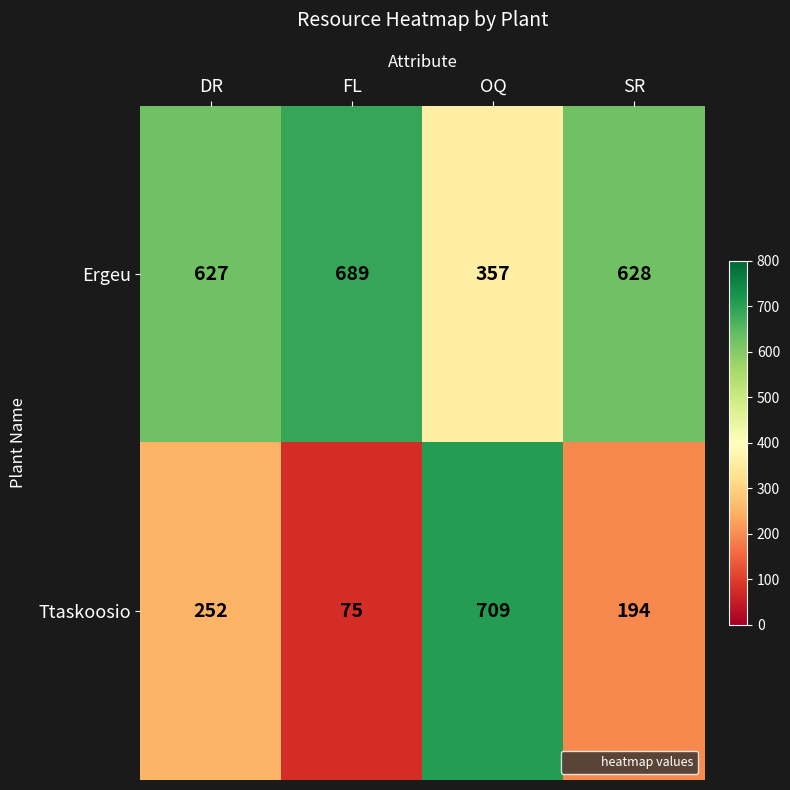

What is the spread (max minus min) of values at SR?

434